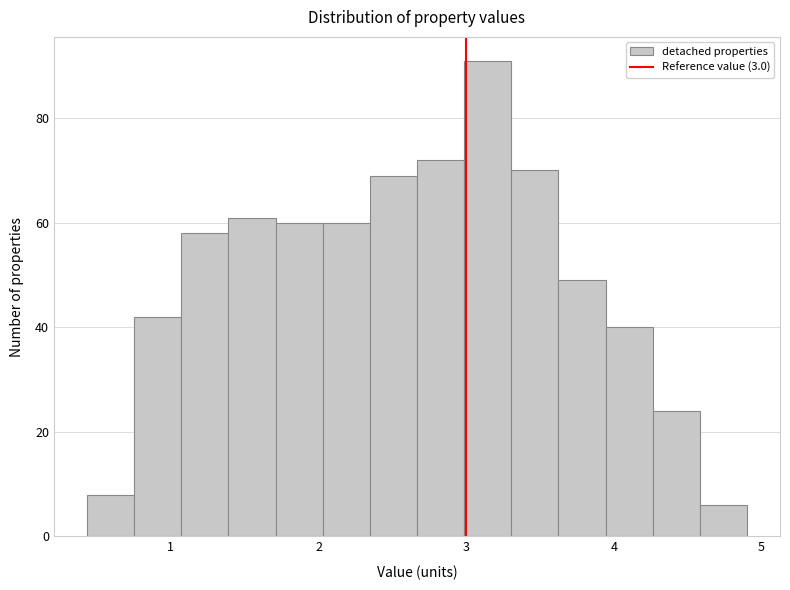

Read against the x-axis, roughly where is the centre of the tallest bar?

3.1